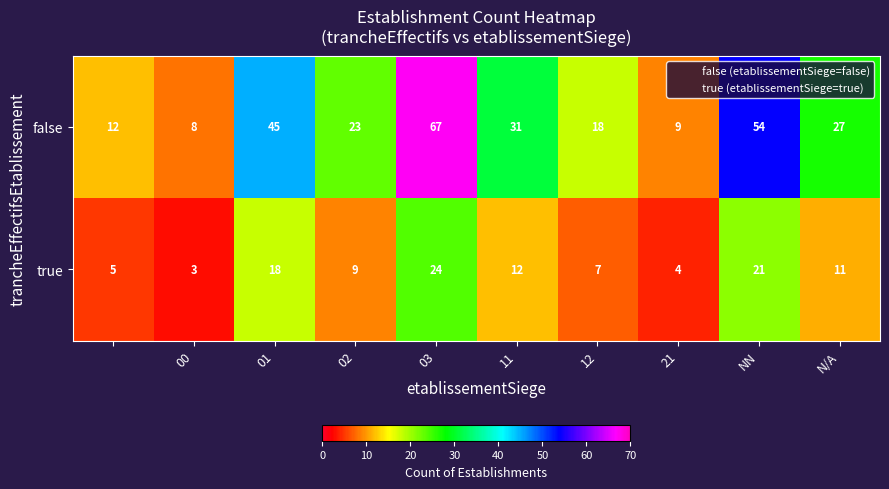

How many data points in false are less than 27?

5